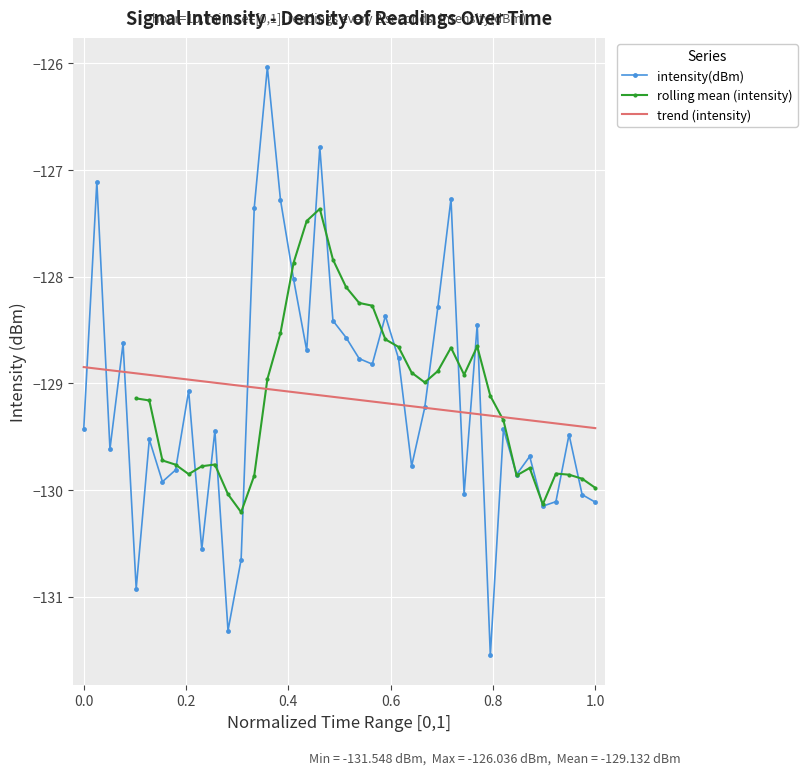

How many data points in intensity(dBm) are less than -129?

23